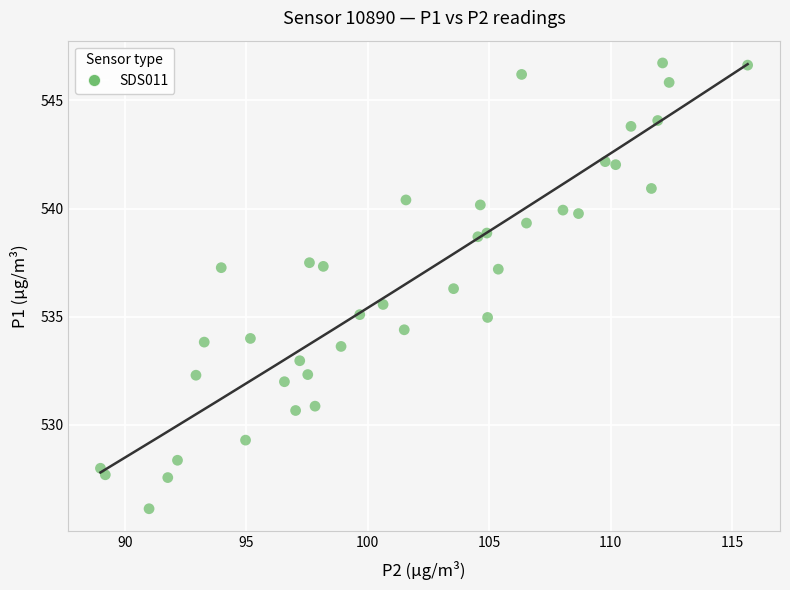

What is the range of Y values (max minus min)?

20.6